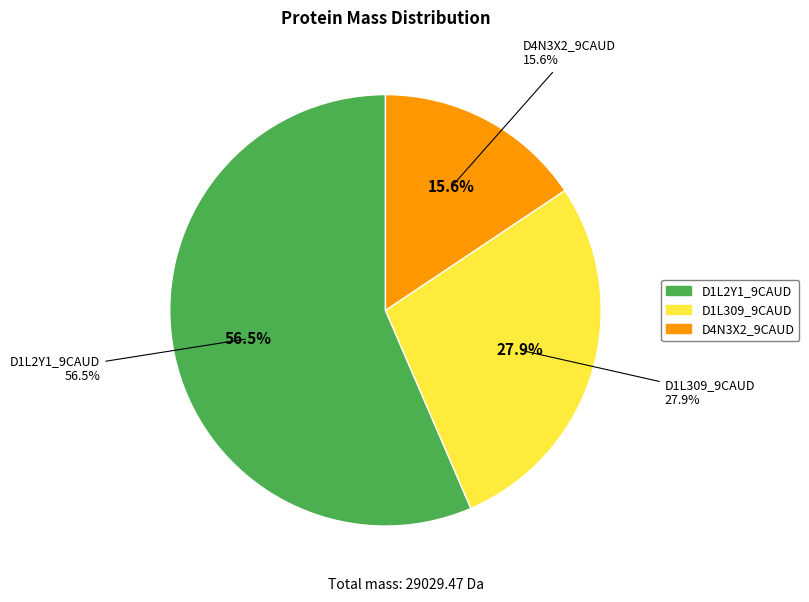

How many segments does this pie chart have?

3